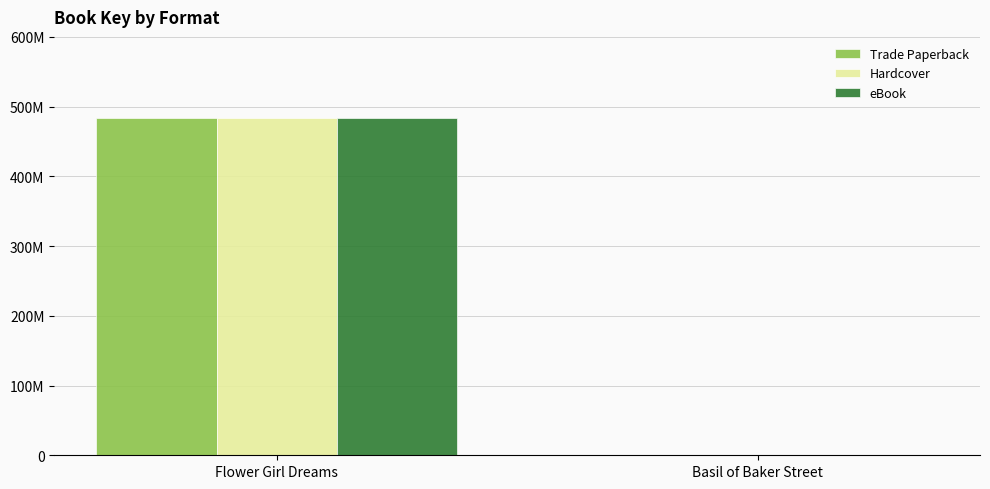

Which series has the widest spread of values?

Trade Paperback